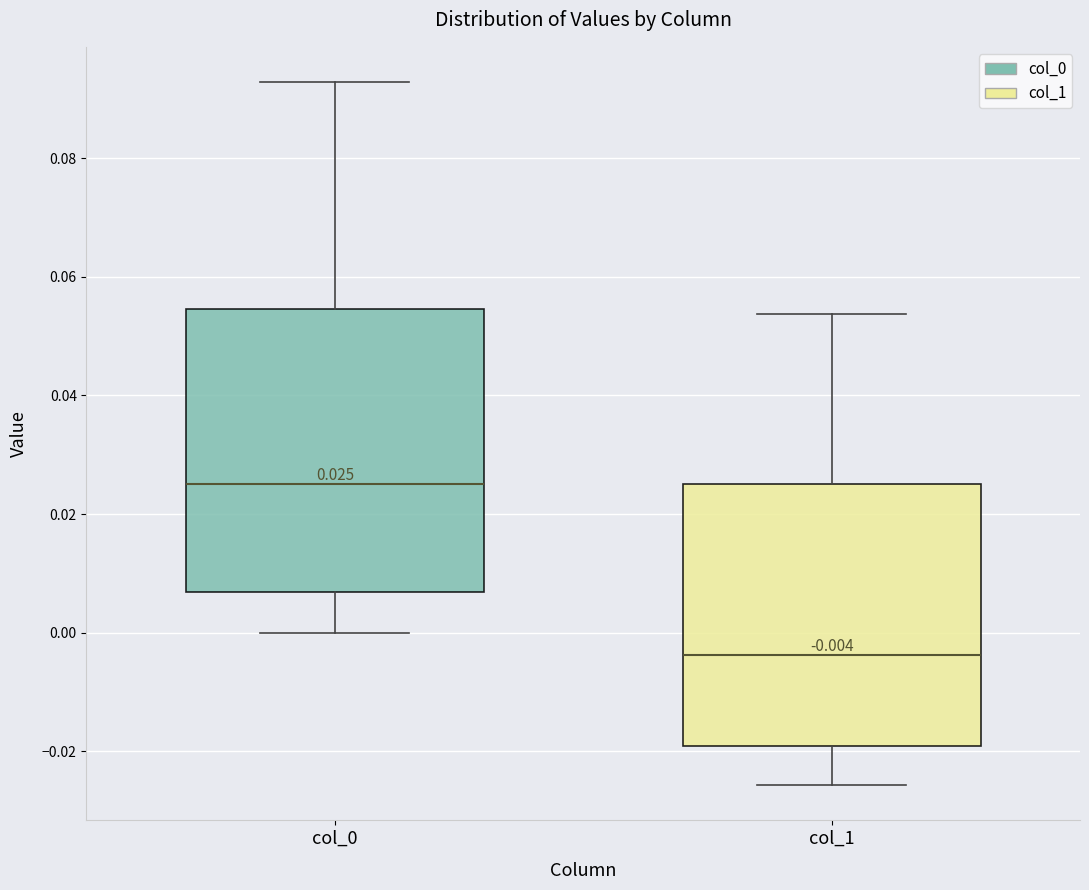

Comparing the boxes themselves (not the whiskers), which one is the tallest?

col_0